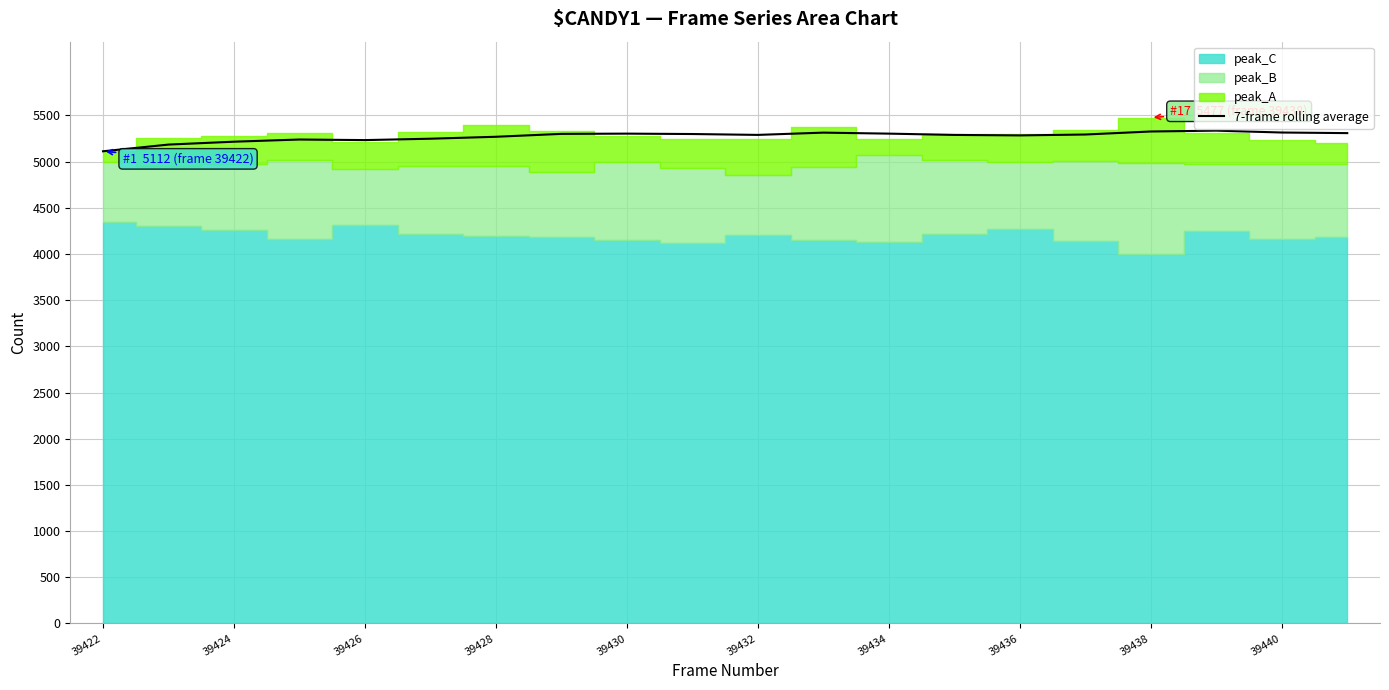

What is the sum of all values?

105460.7